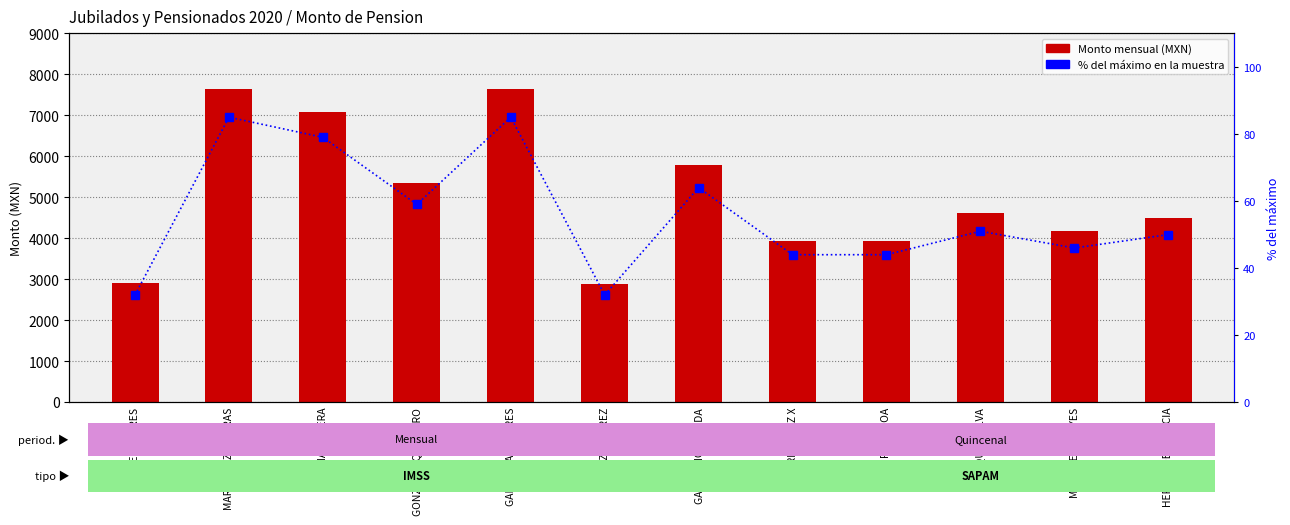

What is the label of the 9th bar from the right?

GONZALEZ QUINTERO